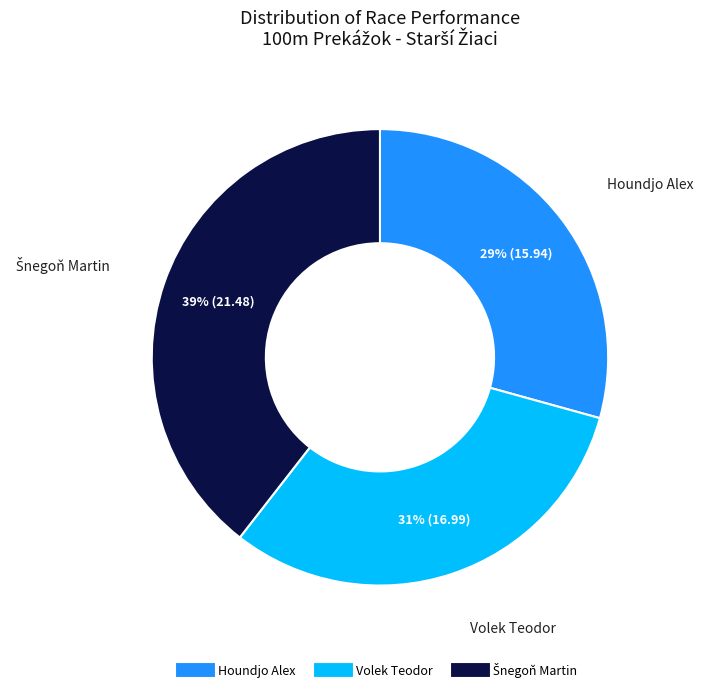

To the nearest percent, what percentage of the pie is Houndjo Alex?

29%